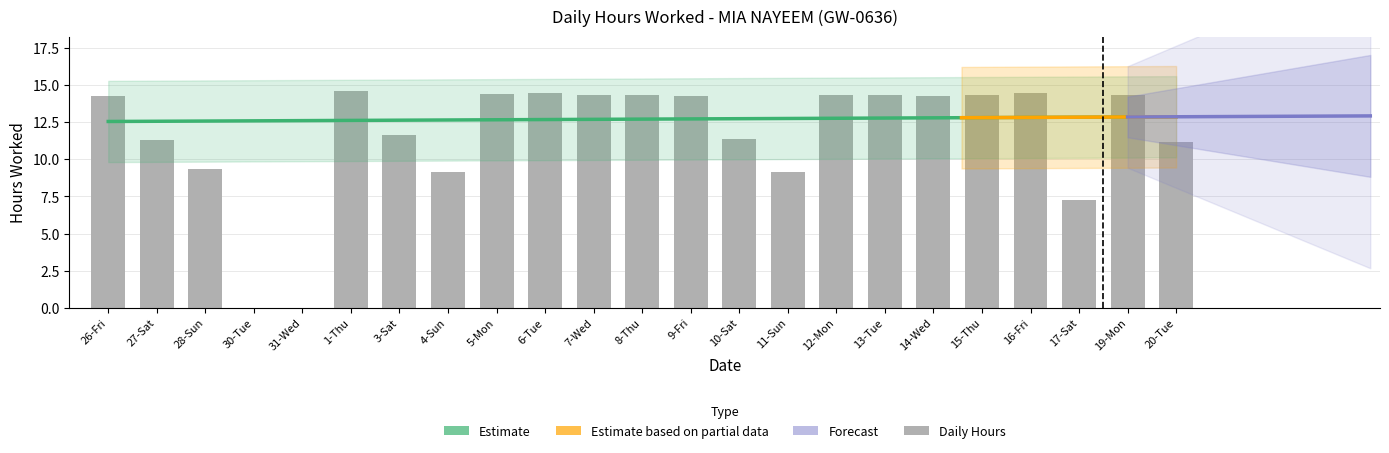

What is the label of the 11th bar from the left?

7-Wed